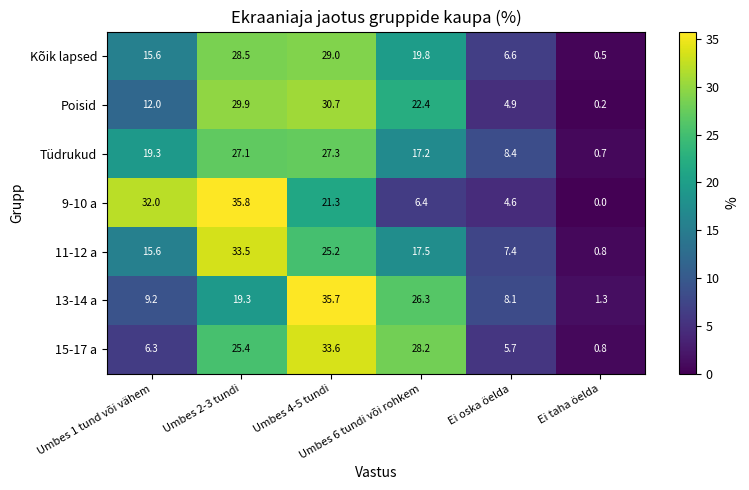

What is the maximum value shown in the chart?

35.8